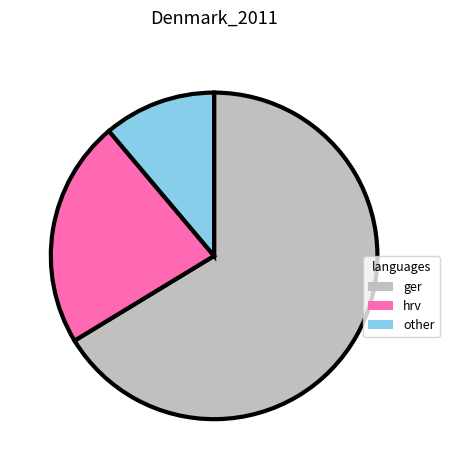

Is it true that other is 23% of the pie?

False